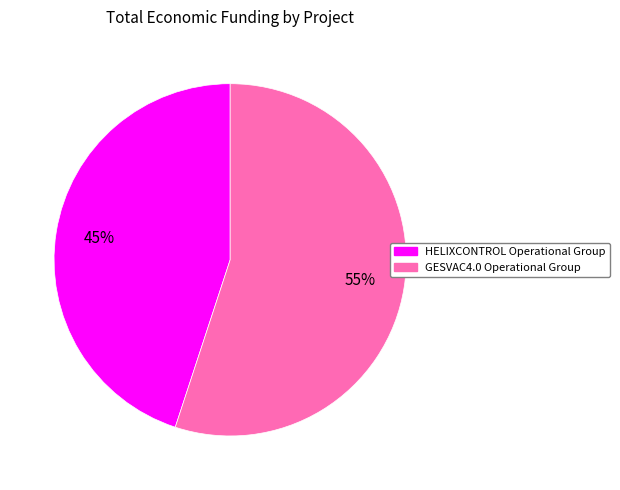

Rank the categories by value from lowest to highest.

HELIXCONTROL Operational Group, GESVAC4.0 Operational Group